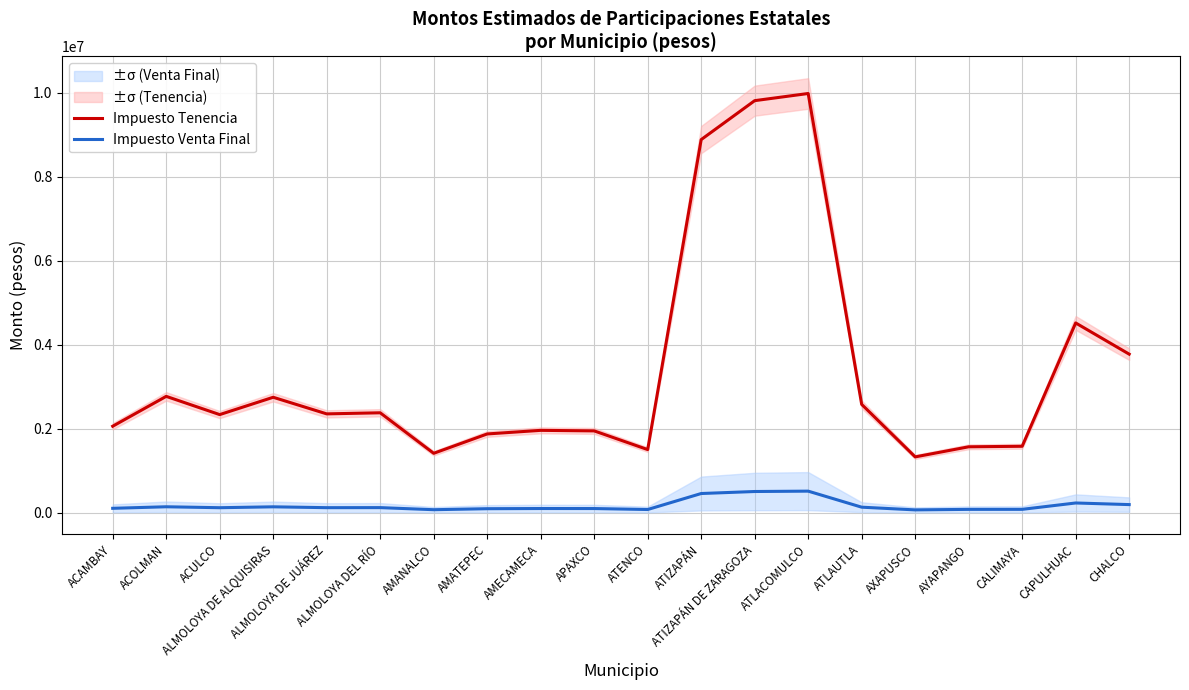

What is the total value across all series at ALMOLOYA DE ALQUISIRAS?

2890934.7